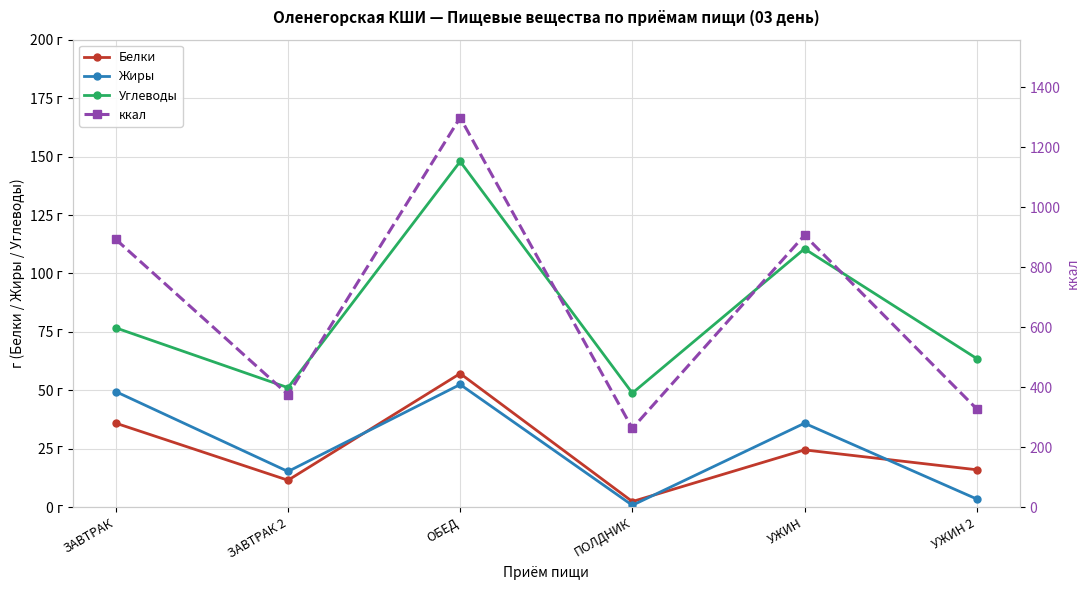

At which label does Углеводы first exceed 76?

ЗАВТРАК